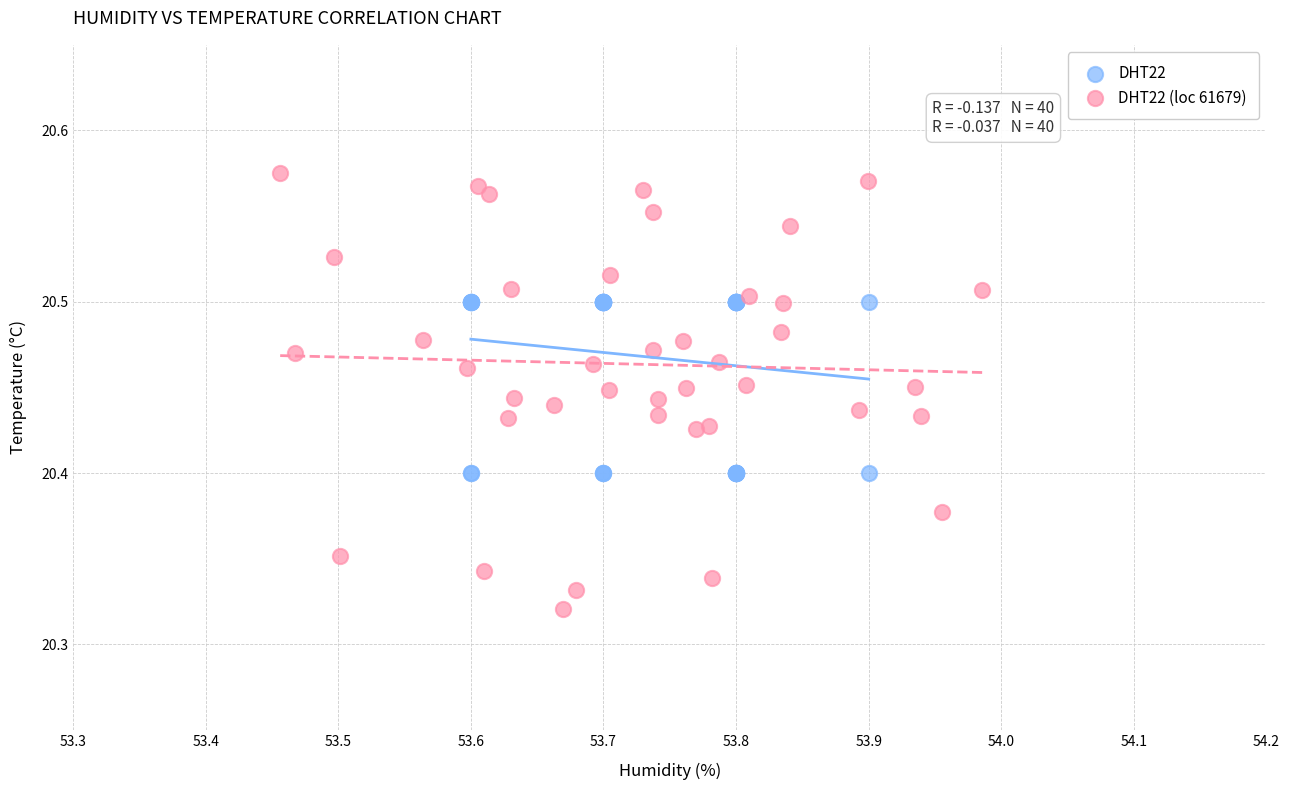

What are all the series names shown in the legend?

DHT22, DHT22 (loc 61679)